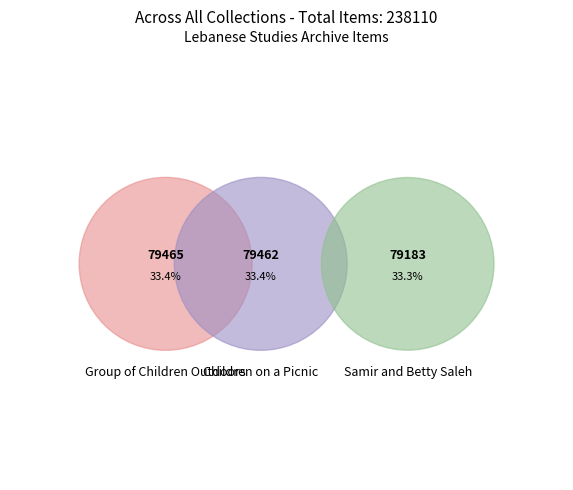

How many slices are in this pie chart?

3